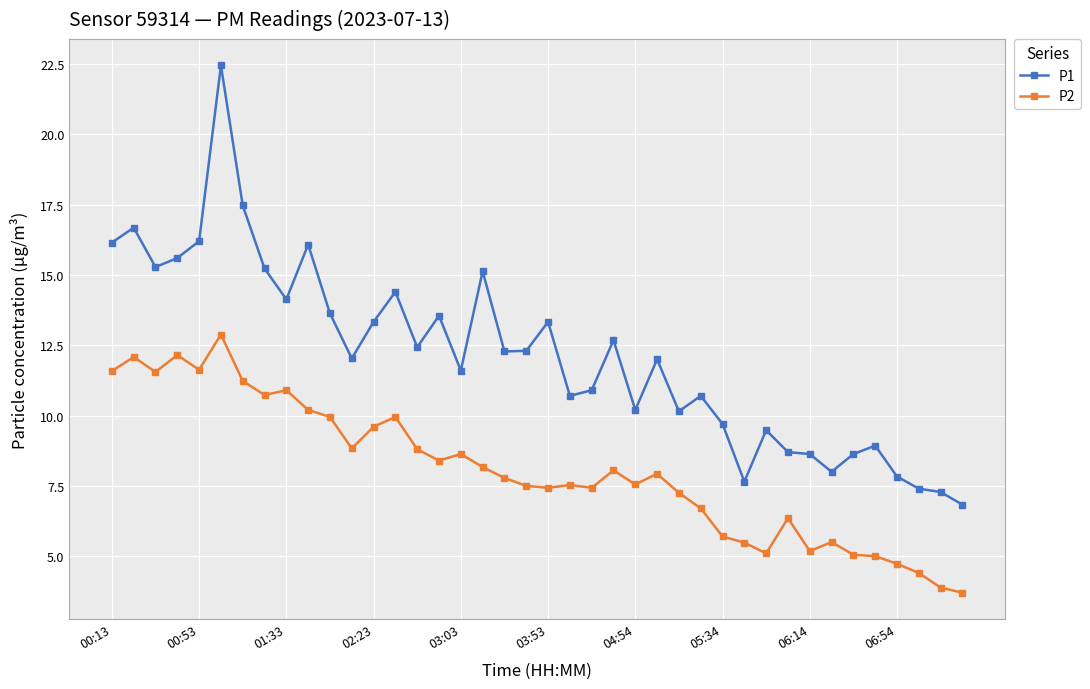

What is the difference between the maximum and minimum values in the P2 series?

9.2